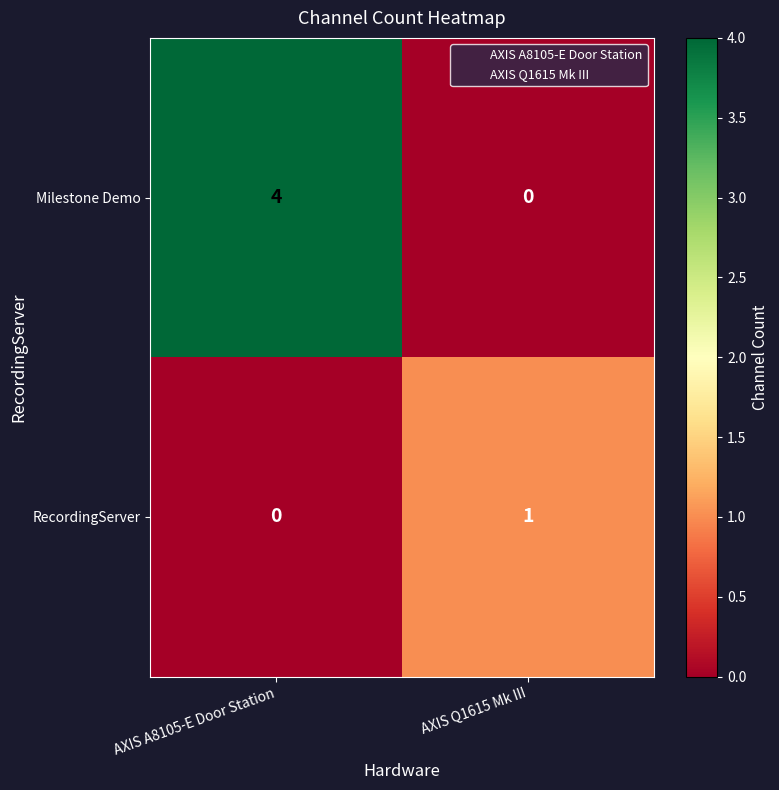

Count the number of data series in this chart.

2